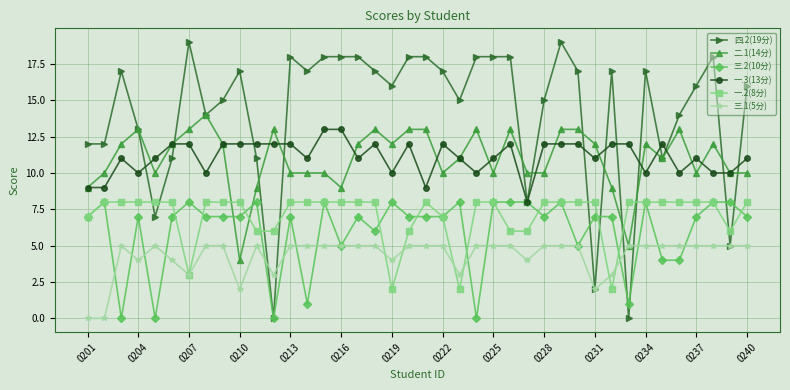

After their last crossing, which series has the higher values: 二.1(14分) or 一.2(8分)?

二.1(14分)